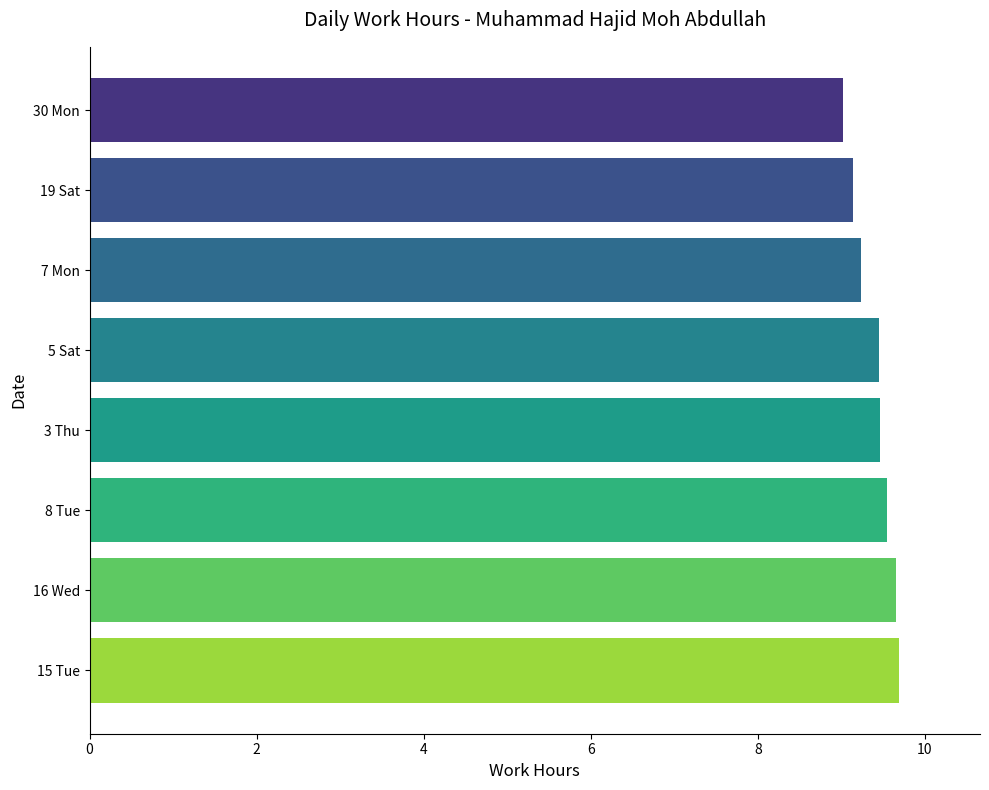

Which category has the lowest value across all series?

30 Mon